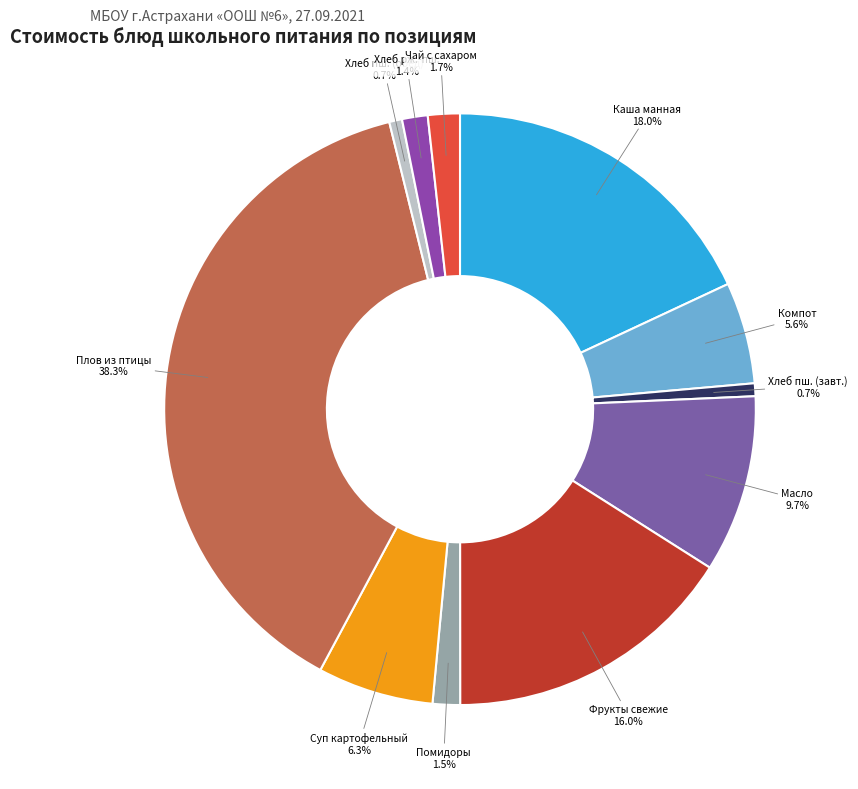

Which slice is the largest?

Плов из птицы